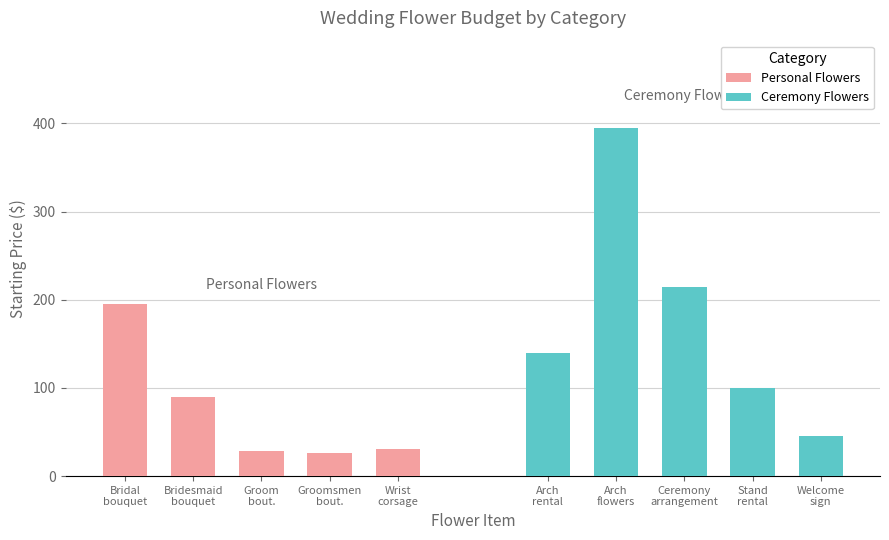

Rank the series by their maximum value, from lowest to highest.

Personal Flowers, Ceremony Flowers